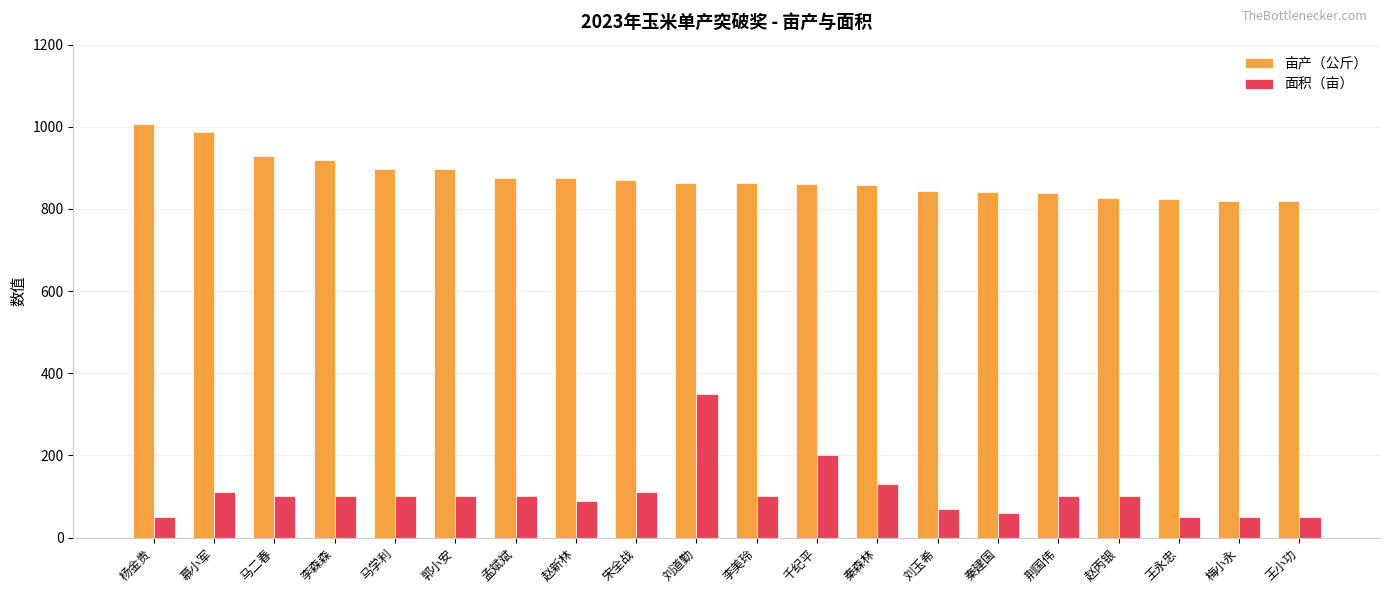

Is it true that 面积（亩） equals 100.0 at 李森森?

True